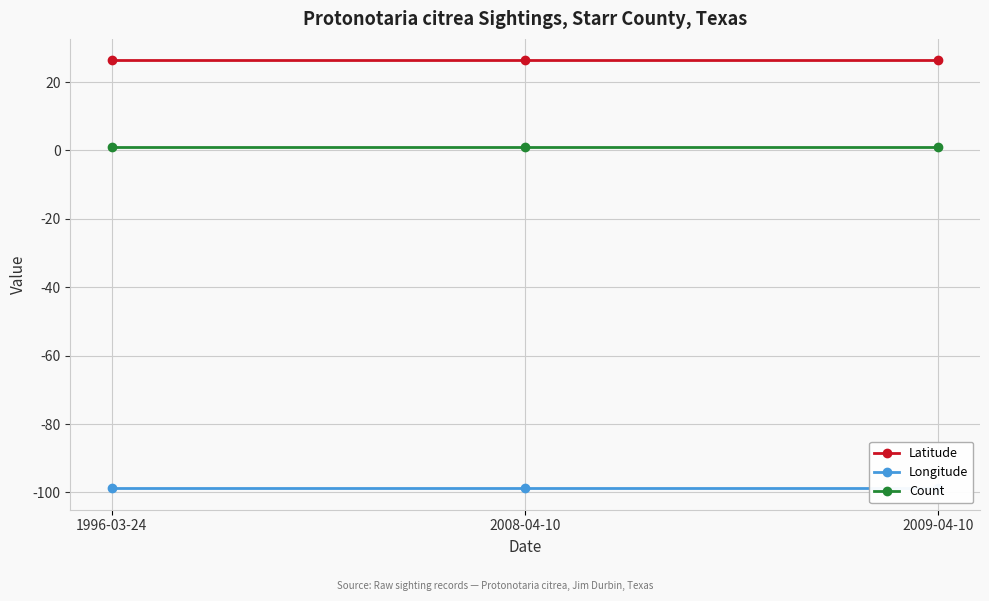

What is the average value of the Count series?

1.0